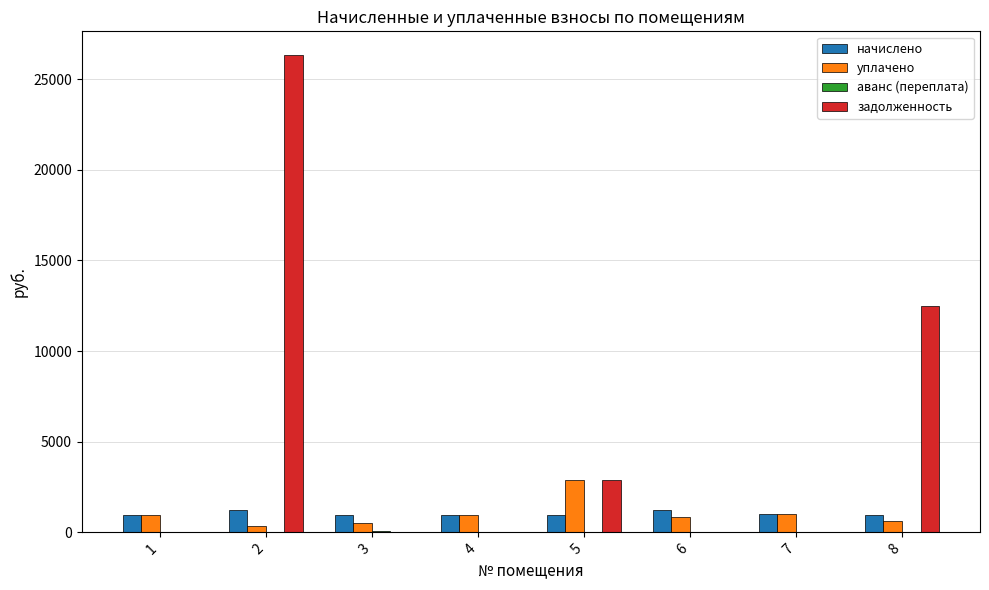

What is the sum of all задолженность values?

41665.6